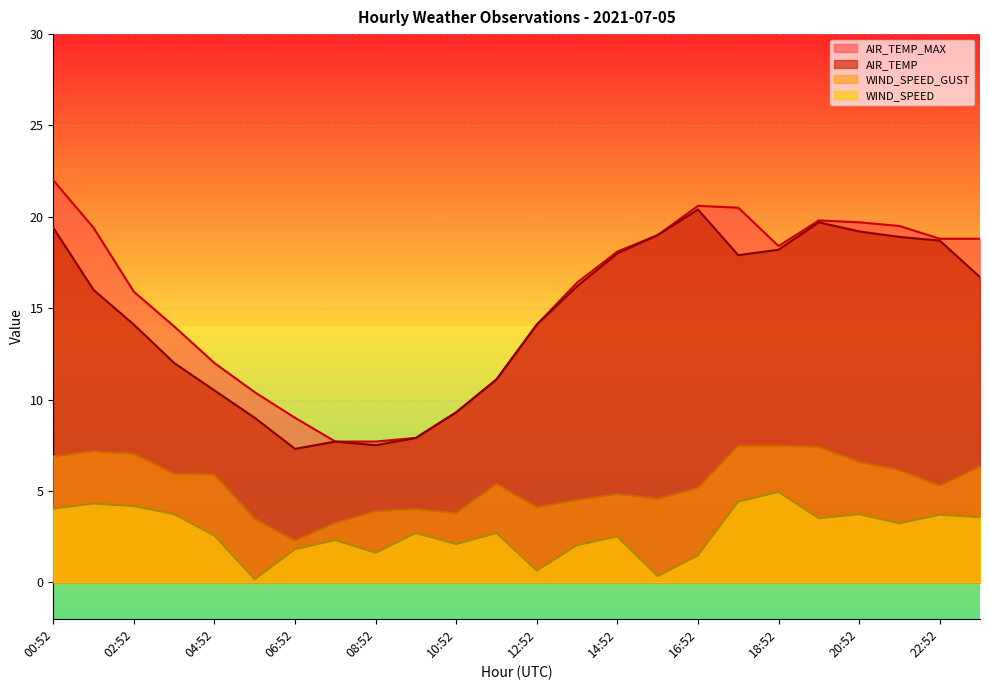

The AIR_TEMP series shows 19.2 at 20:52. True or false?

True